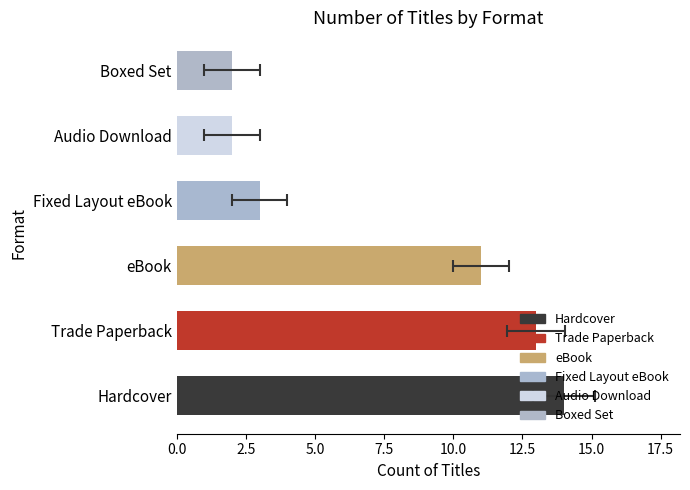

Between Trade Paperback and Hardcover, which is larger?

Hardcover